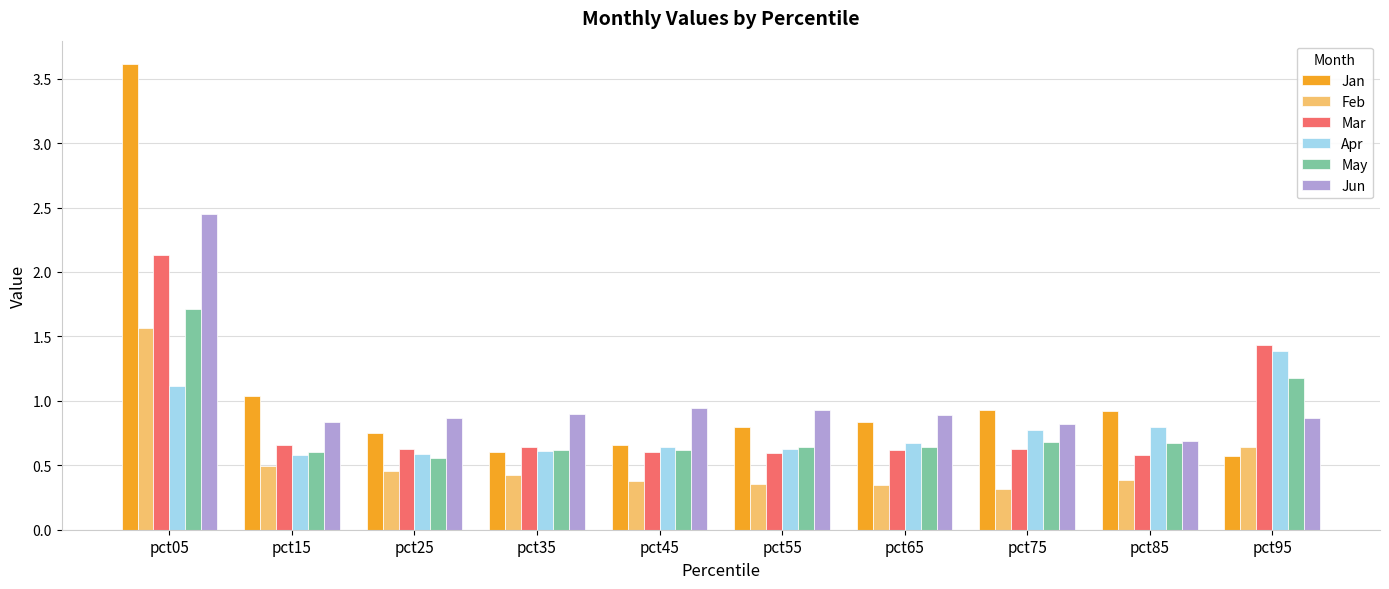

How many bars are there in each group?

6